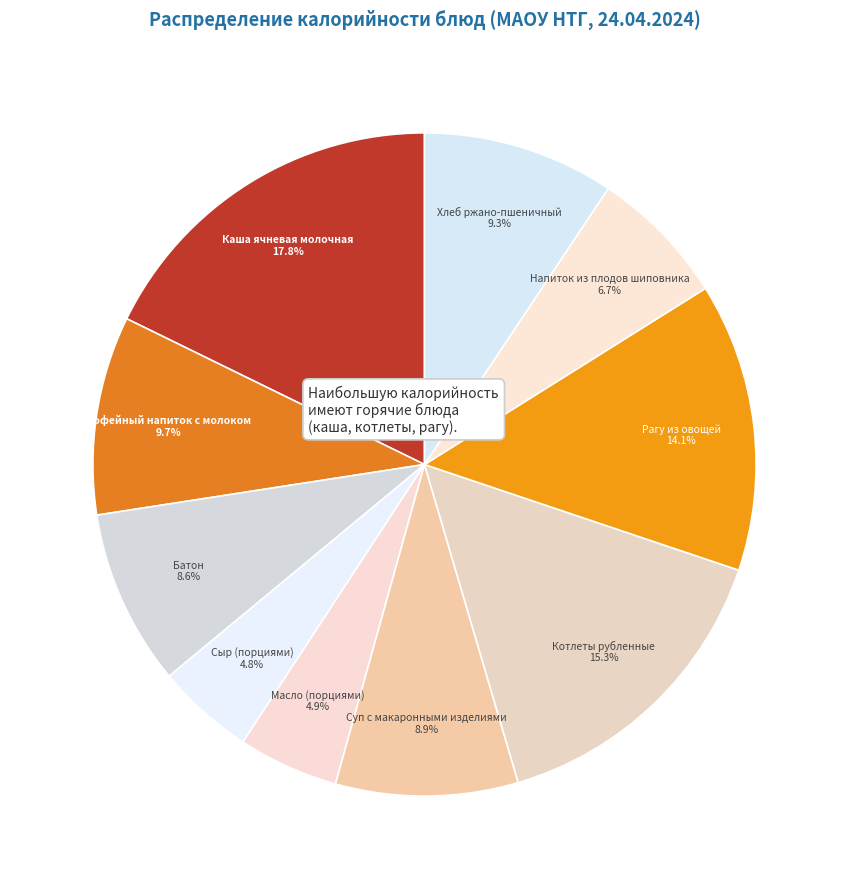

Does any single category account for the majority?

No